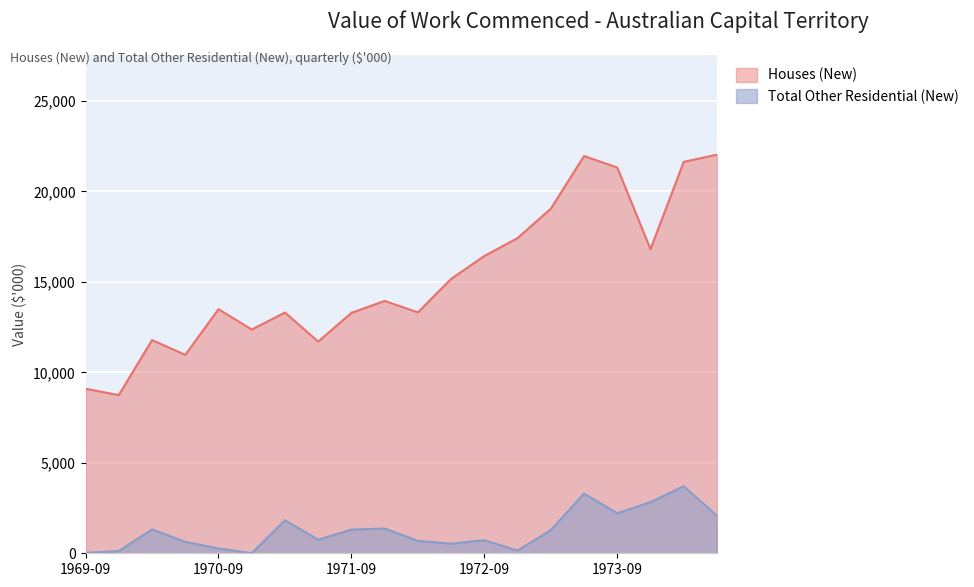

List the series in order of their peak value, lowest first.

Total Other Residential (New), Houses (New)